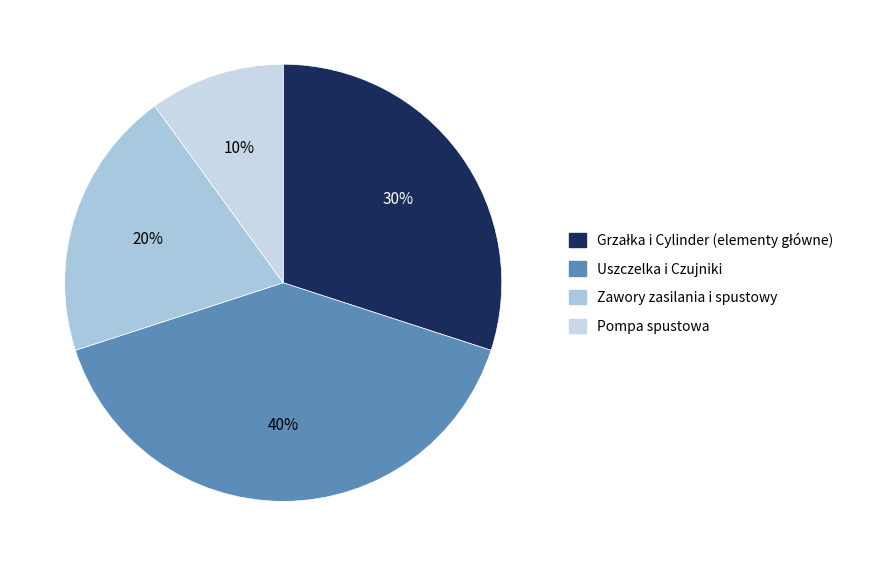

Does any single category account for the majority?

No